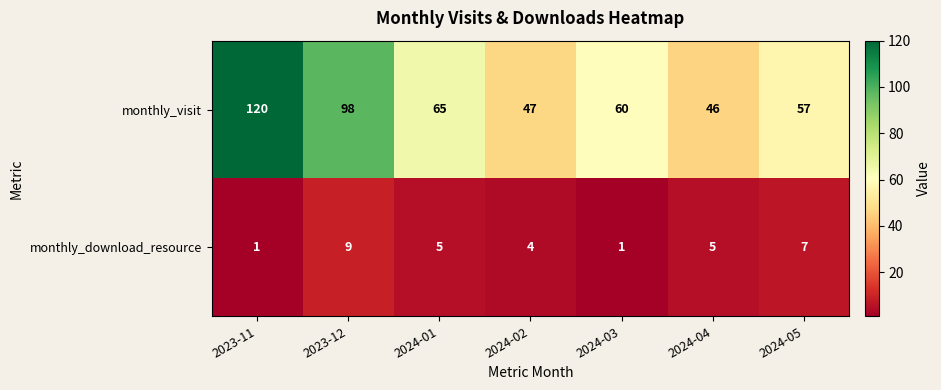

Count the number of categories in the chart.

7